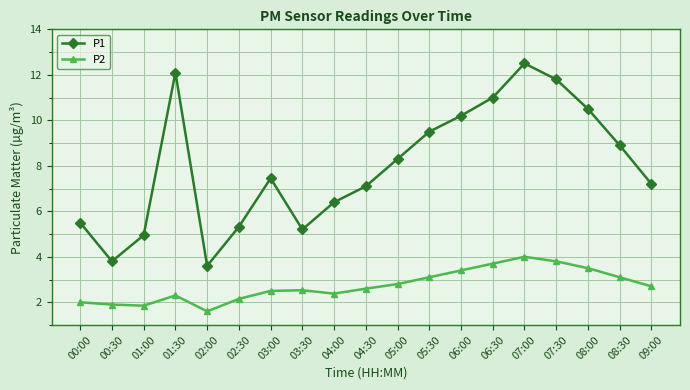

The value of P1 at 02:30 is 5.3. True or false?

True